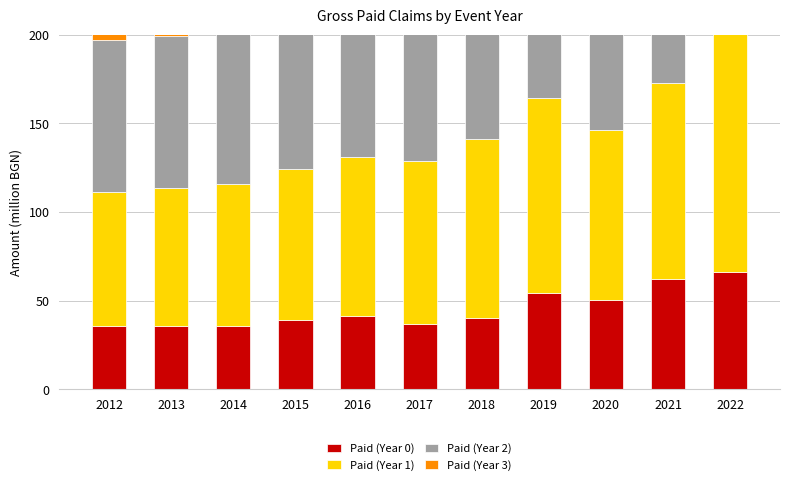

Which series changed the most between 2012 and 2019?

Paid (Year 3)